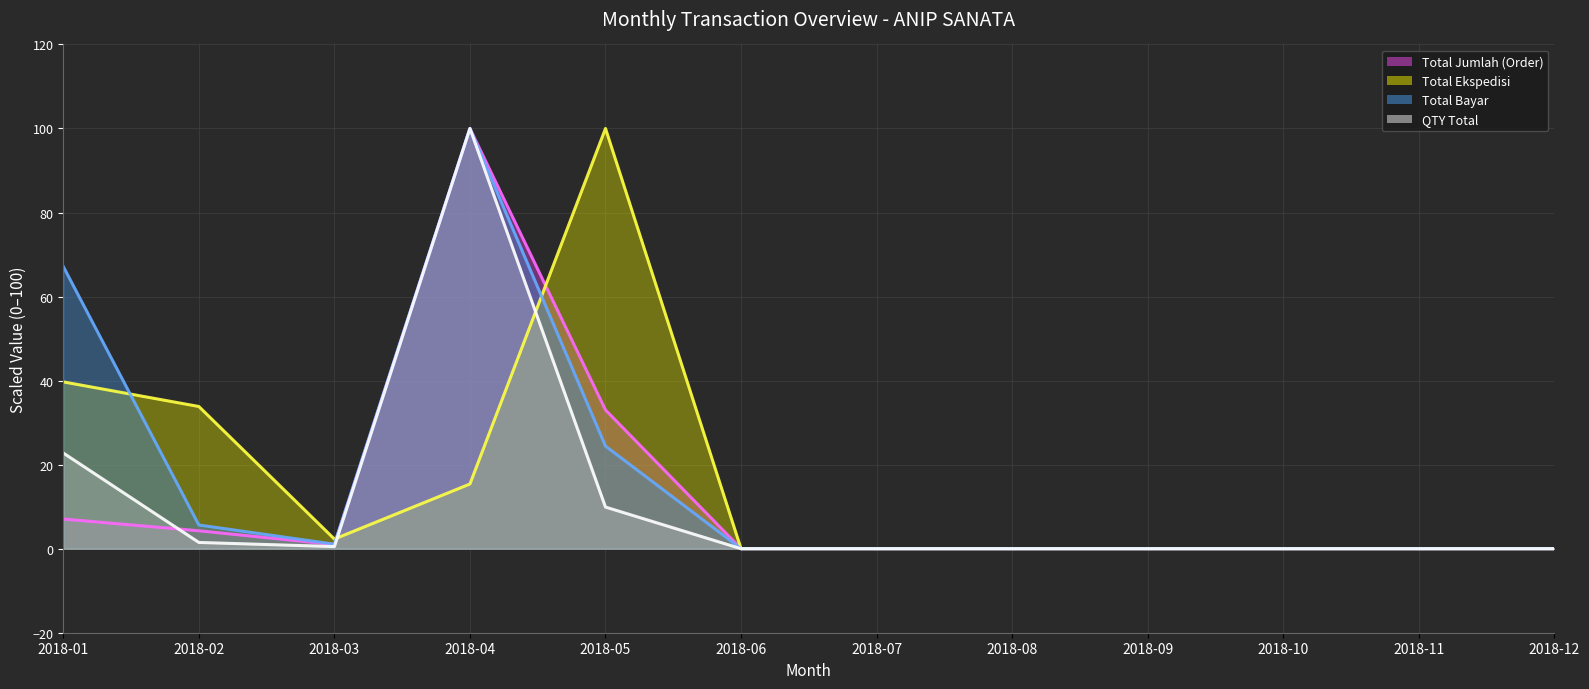

At which category does Total Bayar (trend) reach its first local valley?

2018-03